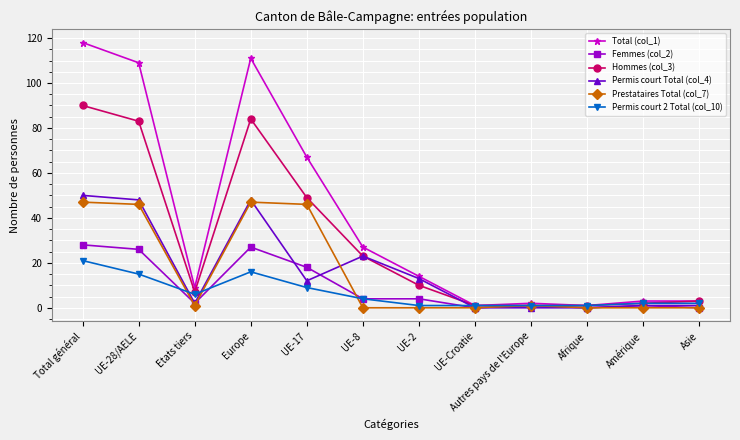

What is the spread (max minus min) of values at UE-2?

14